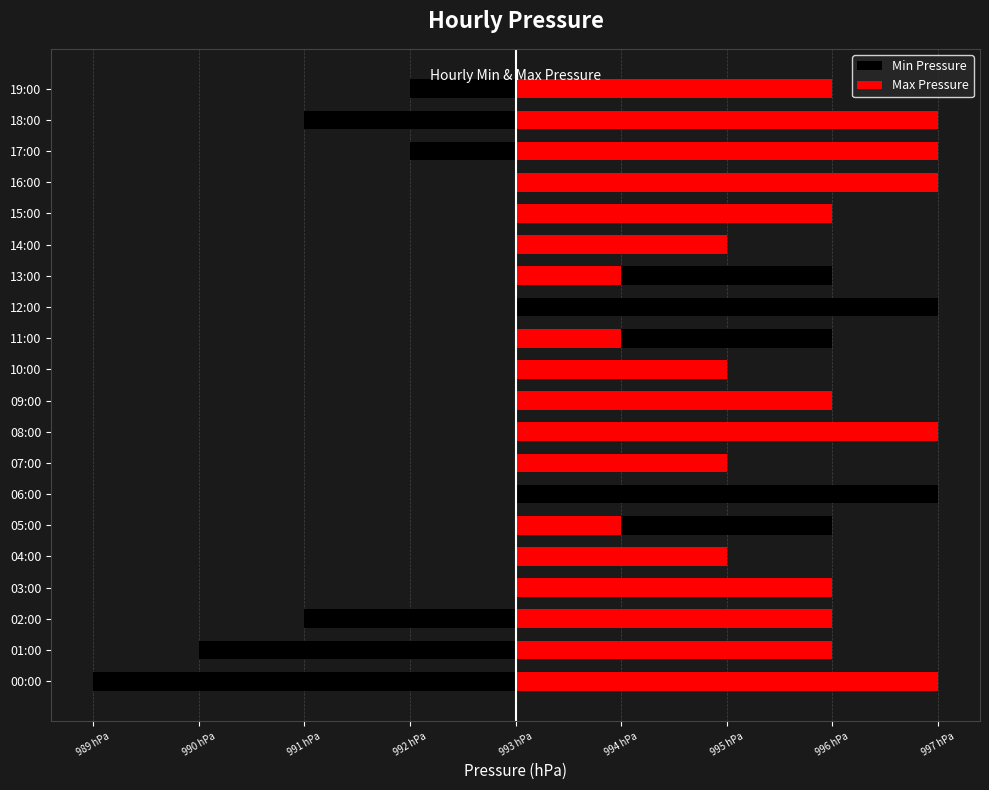

Where is Max Pressure nearest to the value 2?

04:00